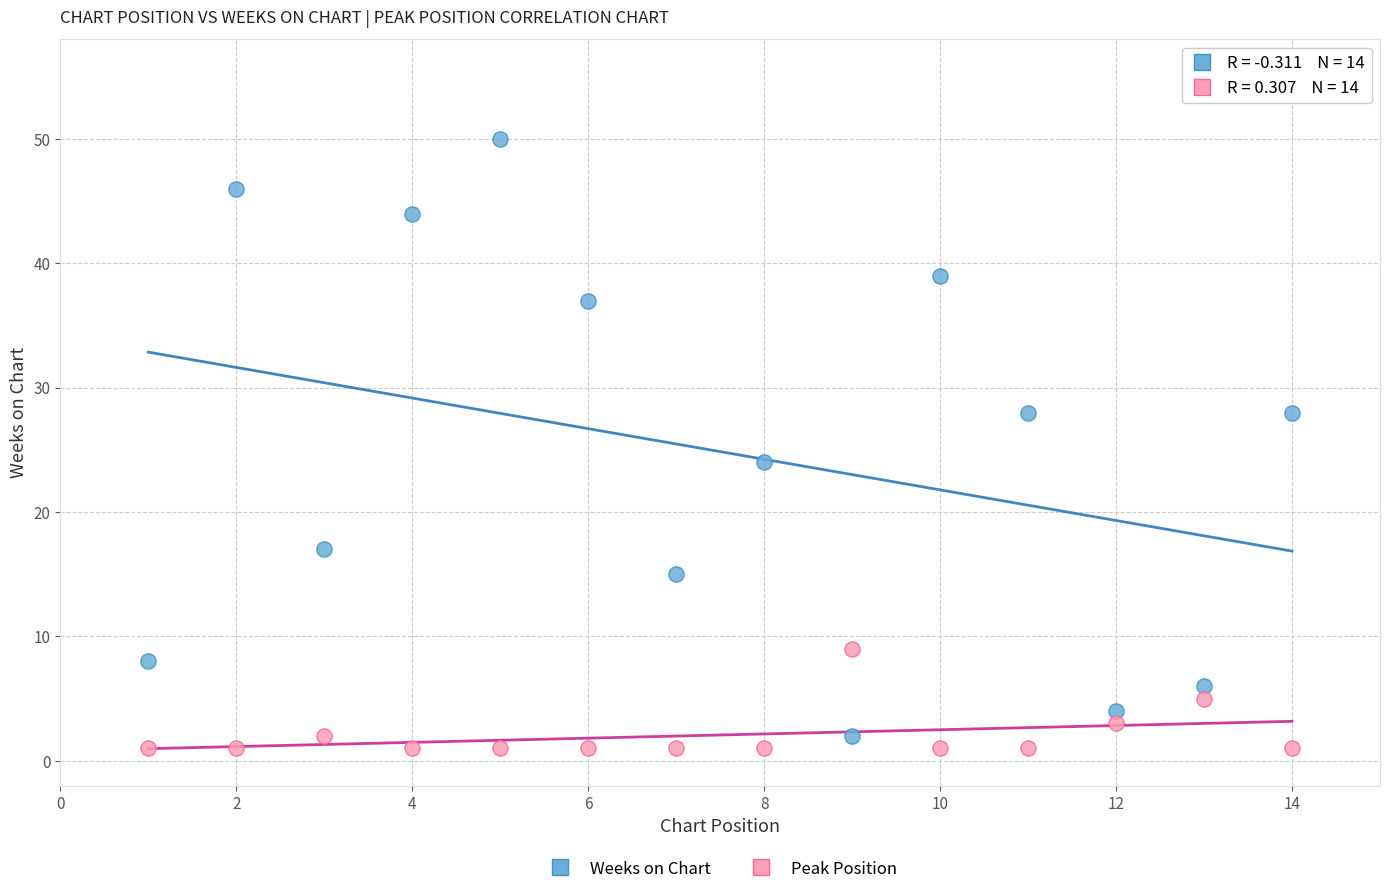

Across all series, what Y value is closest to 25?

24